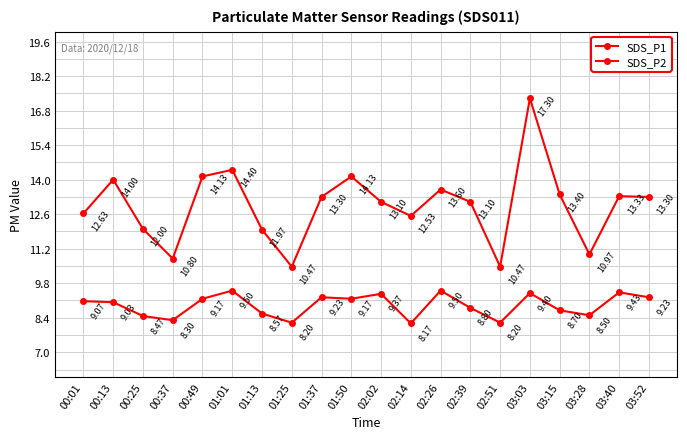

How many values in the SDS_P2 series exceed 9?

11